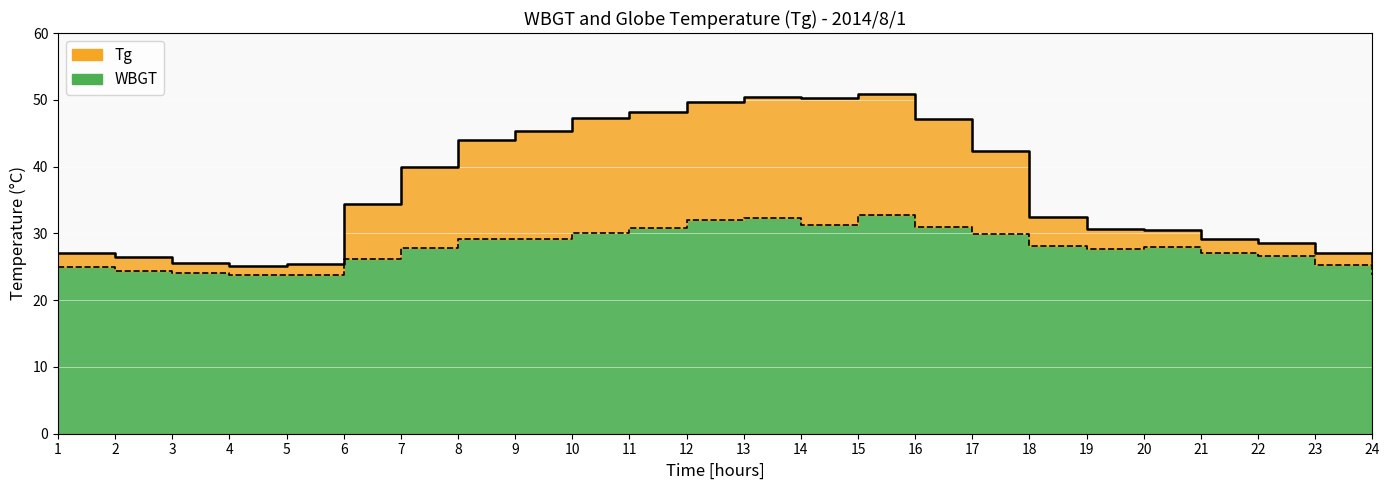

Where is WBGT nearest to the value 28?

20